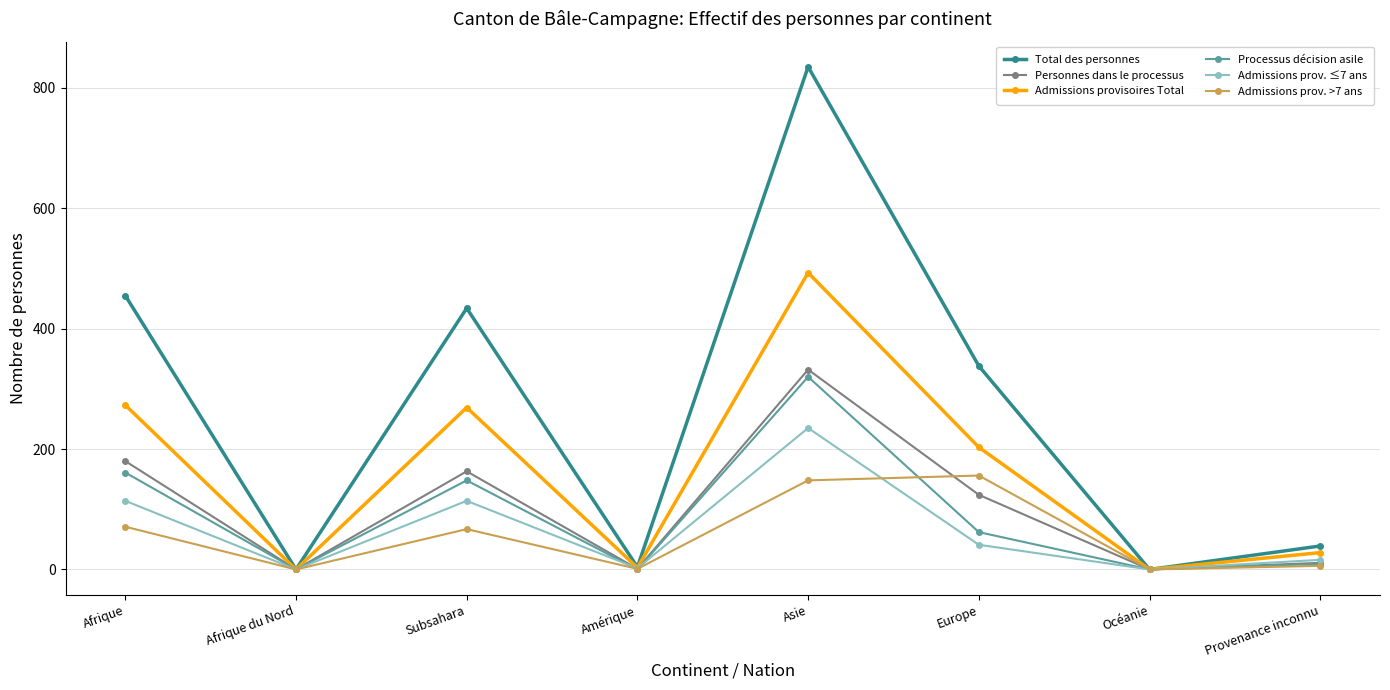

Which series changed the most between Afrique and Océanie?

Total des personnes